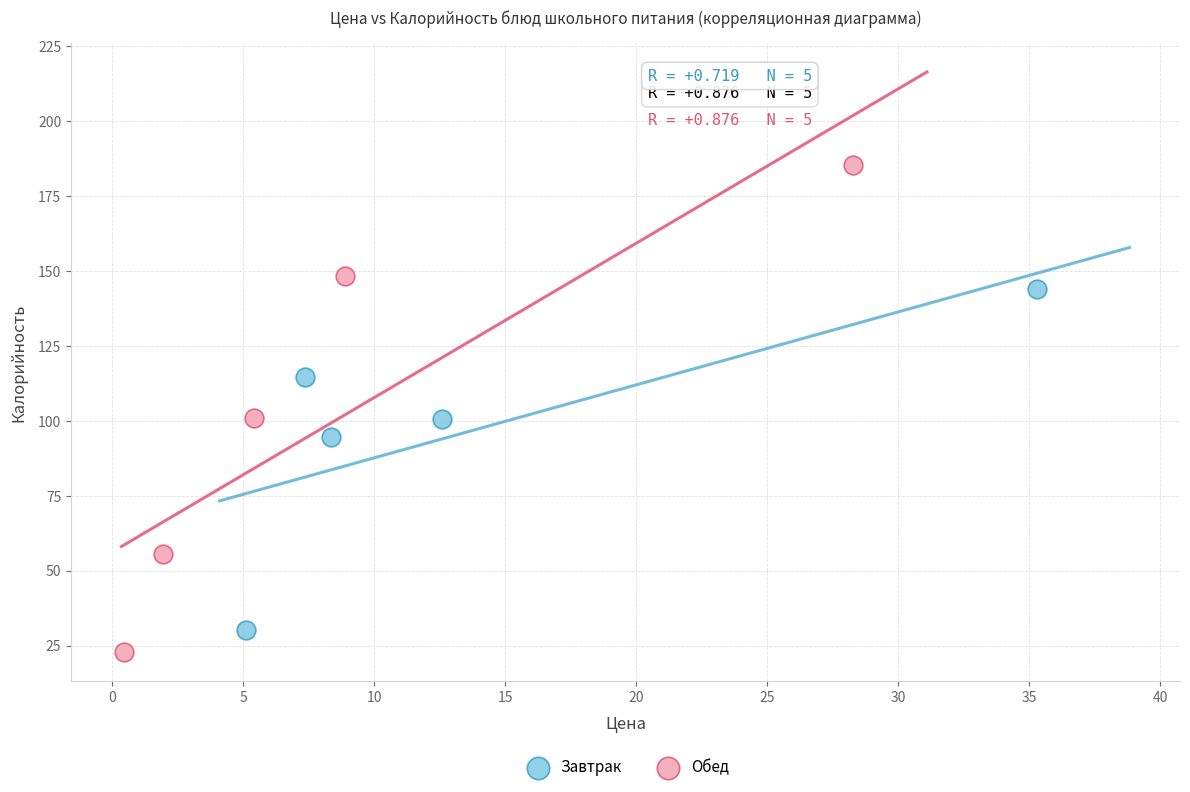

Which series has the largest Y range (max minus min)?

Обед